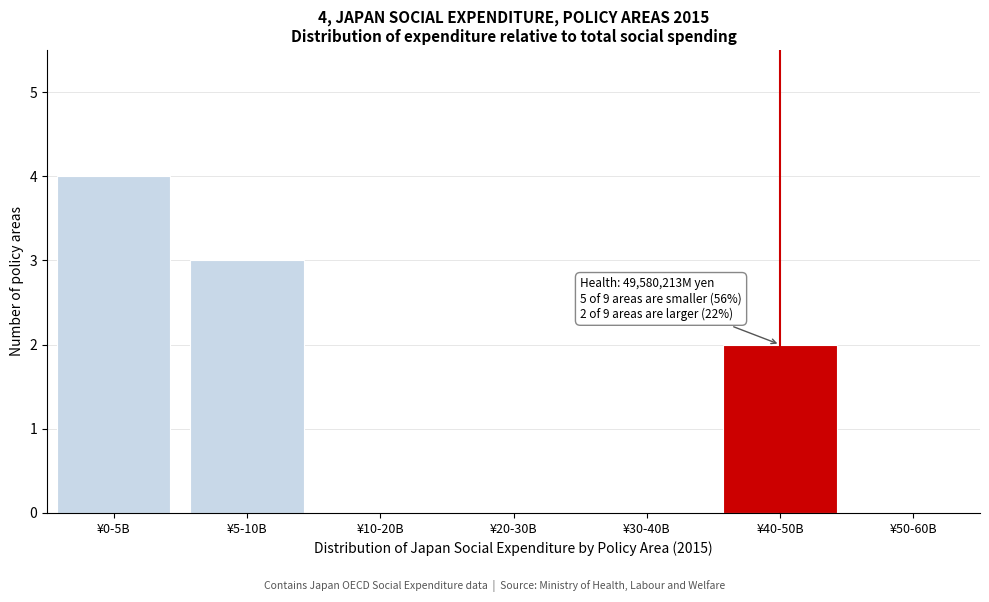

Reading left to right, list all the values displayed in this chart.

¥0-5B=4	¥5-10B=3	¥10-20B=0	¥20-30B=0	¥30-40B=0	¥40-50B=2	¥50-60B=0